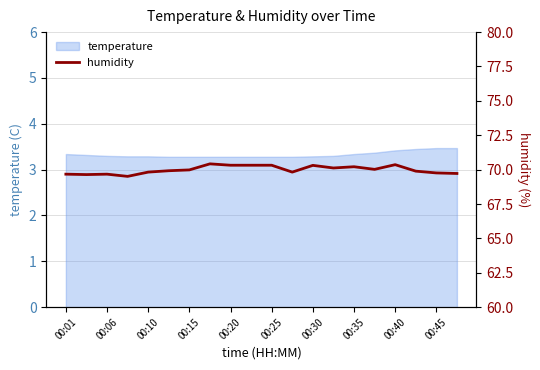

How many interior local valleys (lower than both neighbors) does the data have?

5